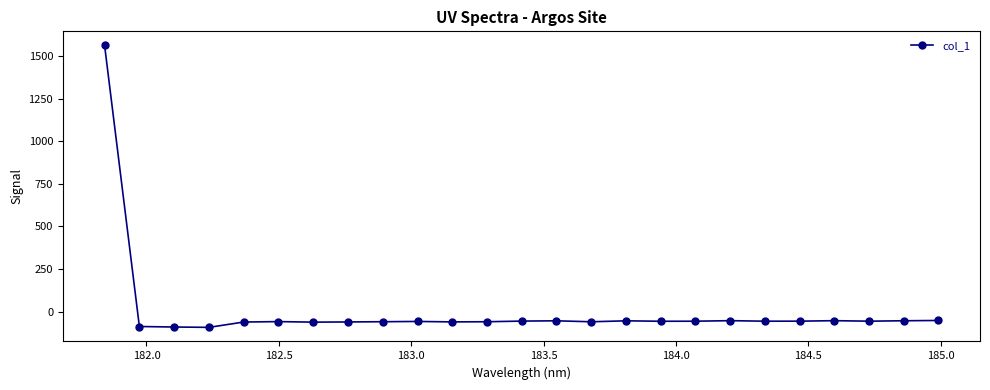

How many data points are less than -56?

17